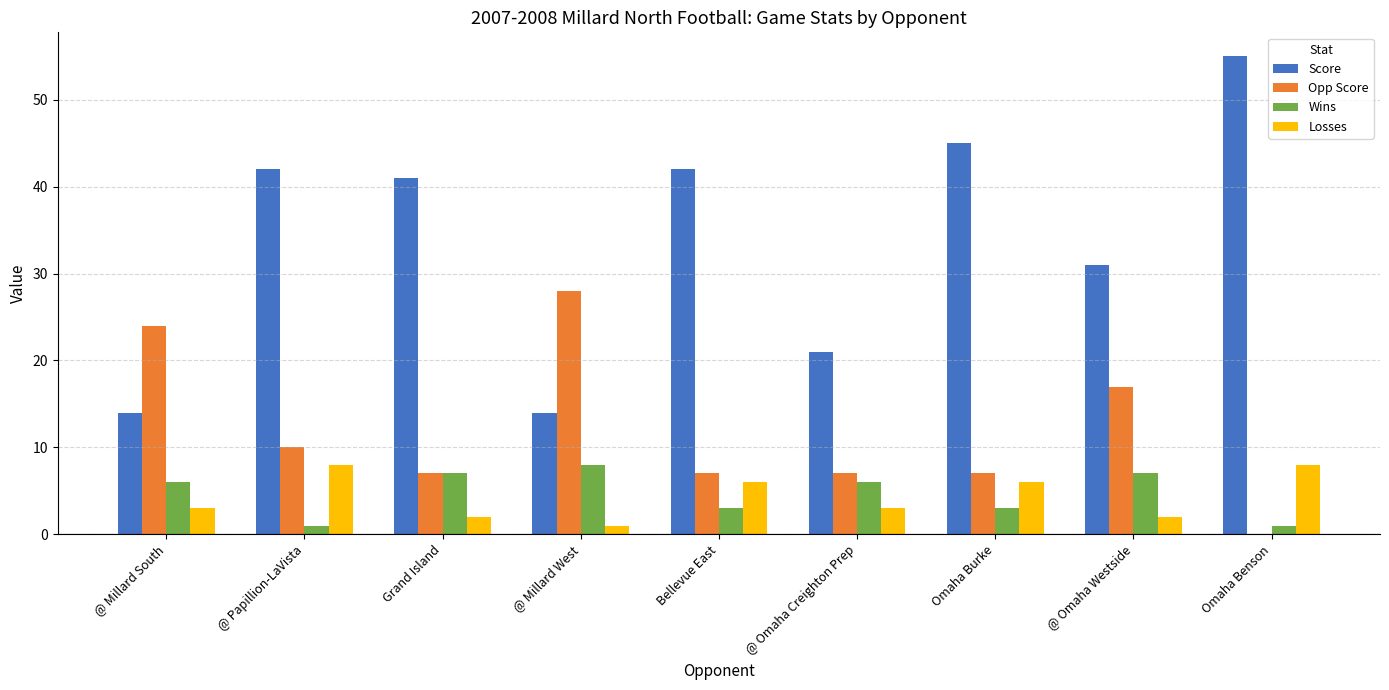

Which series changed the most between @ Millard South and @ Omaha Westside?

Score